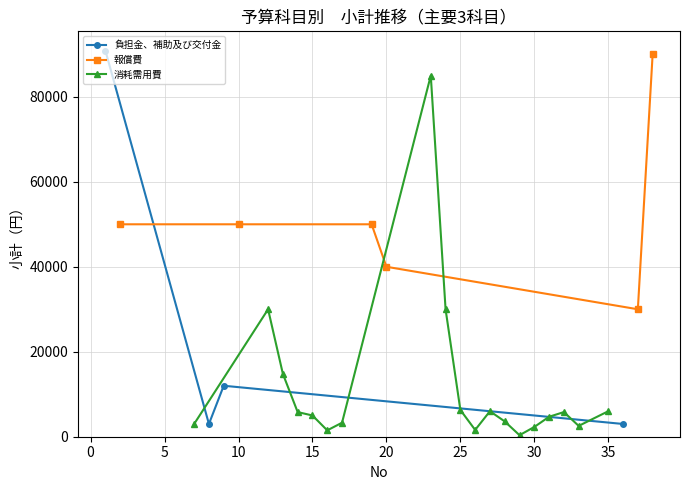

In 負担金、補助及び交付金, how many points are higher than both neighbors (excluding endpoints)?

1